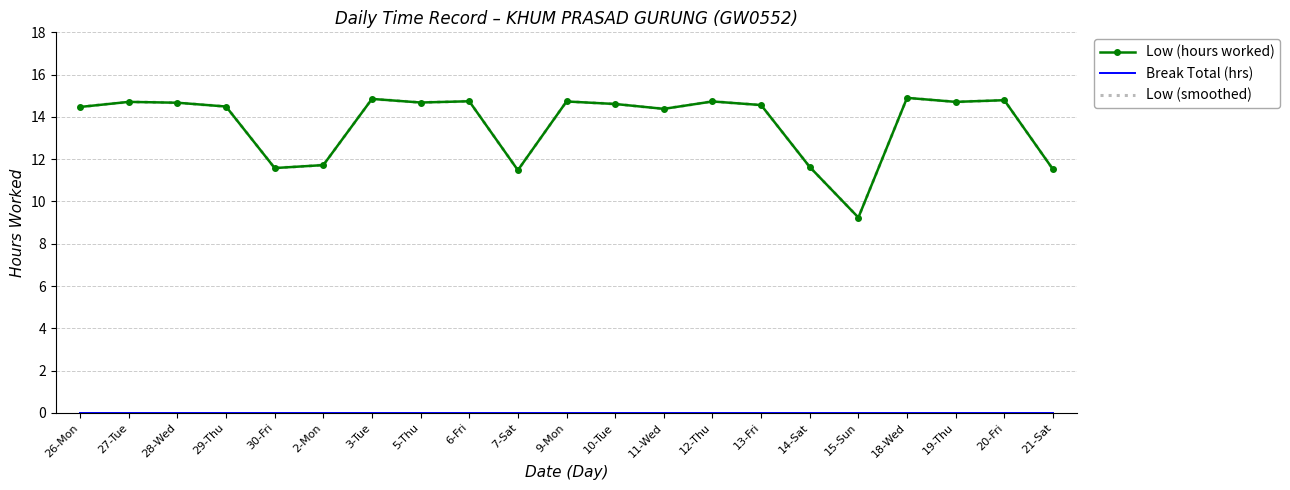

How many lines are shown in the chart?

3